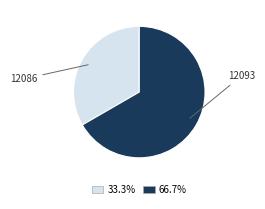

Between 12086 and 12093, which is larger?

12093